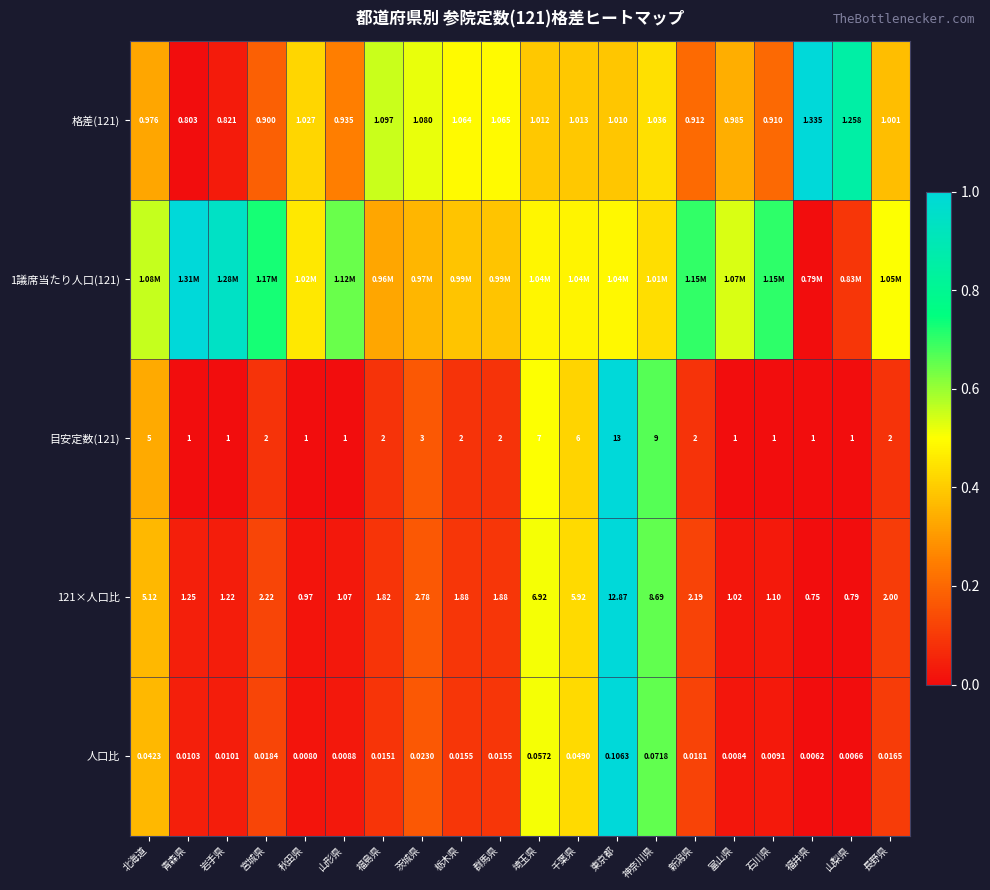

At which label is 121×人口比 closest to 6?

千葉県